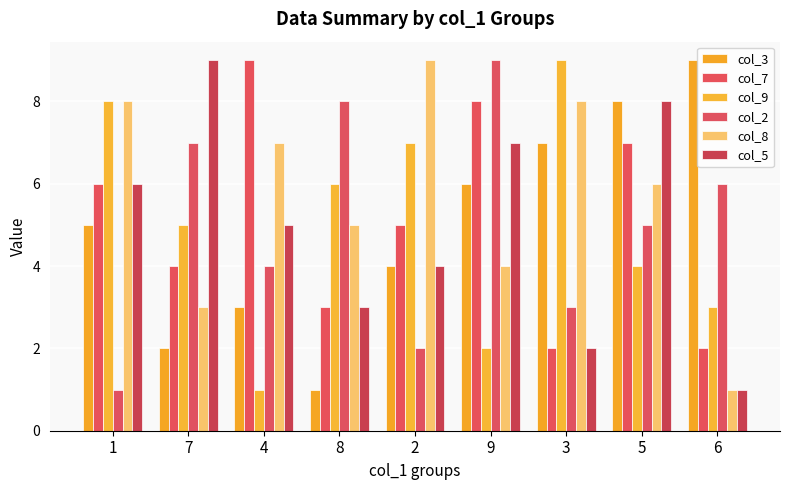

At which label does col_8 first exceed 6?

1